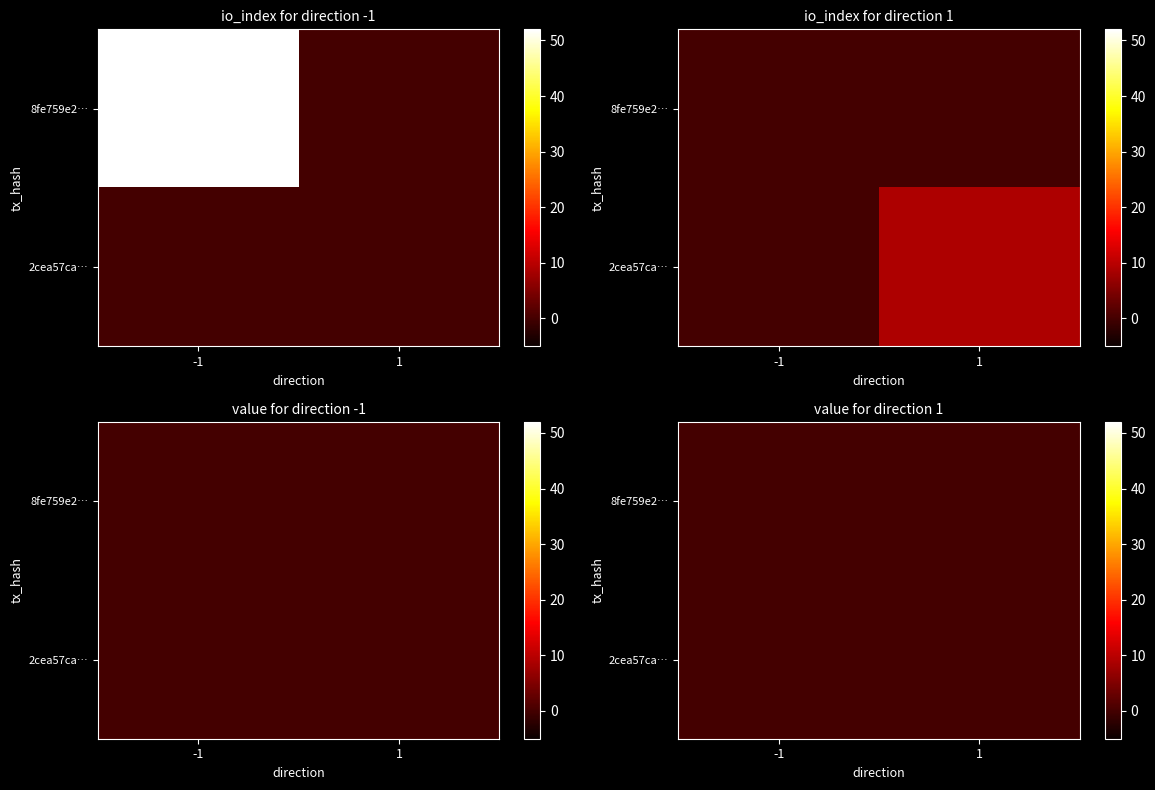

List the labels in order of 2cea57ca… value, smallest first.

-1, 1